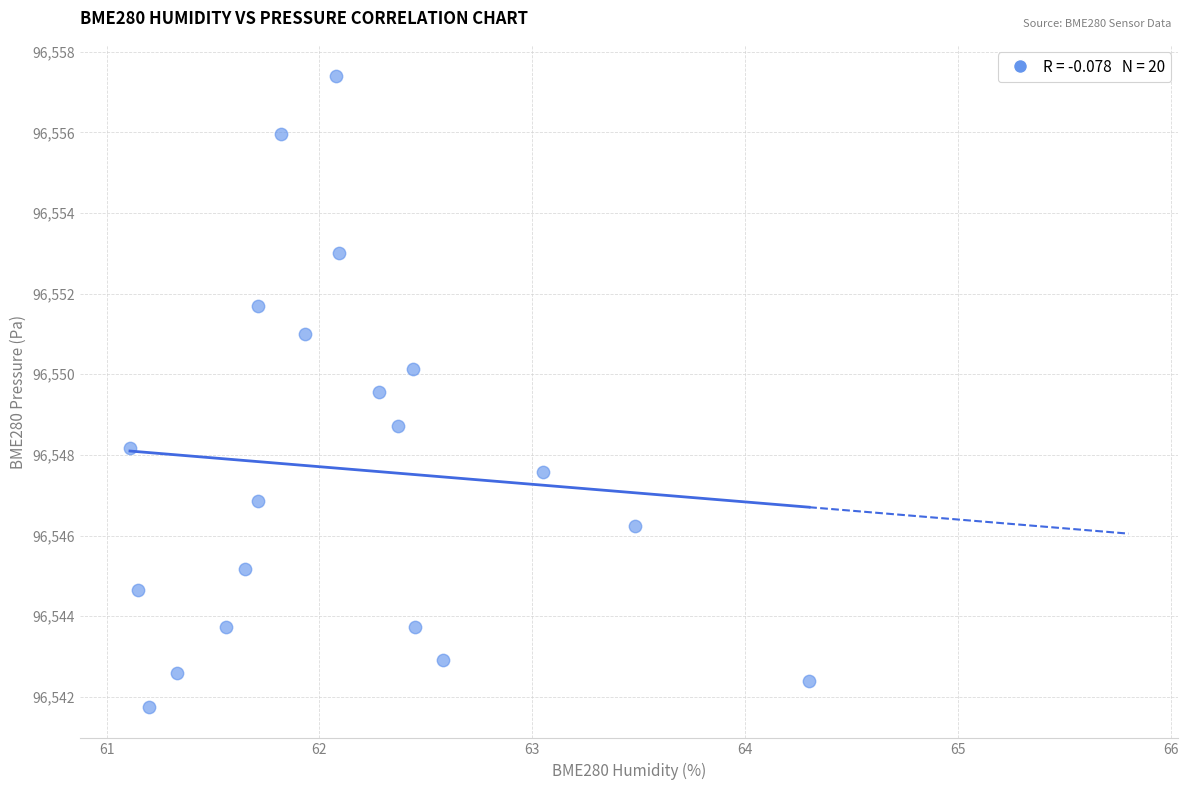

What is the range of X values (max minus min)?

3.2